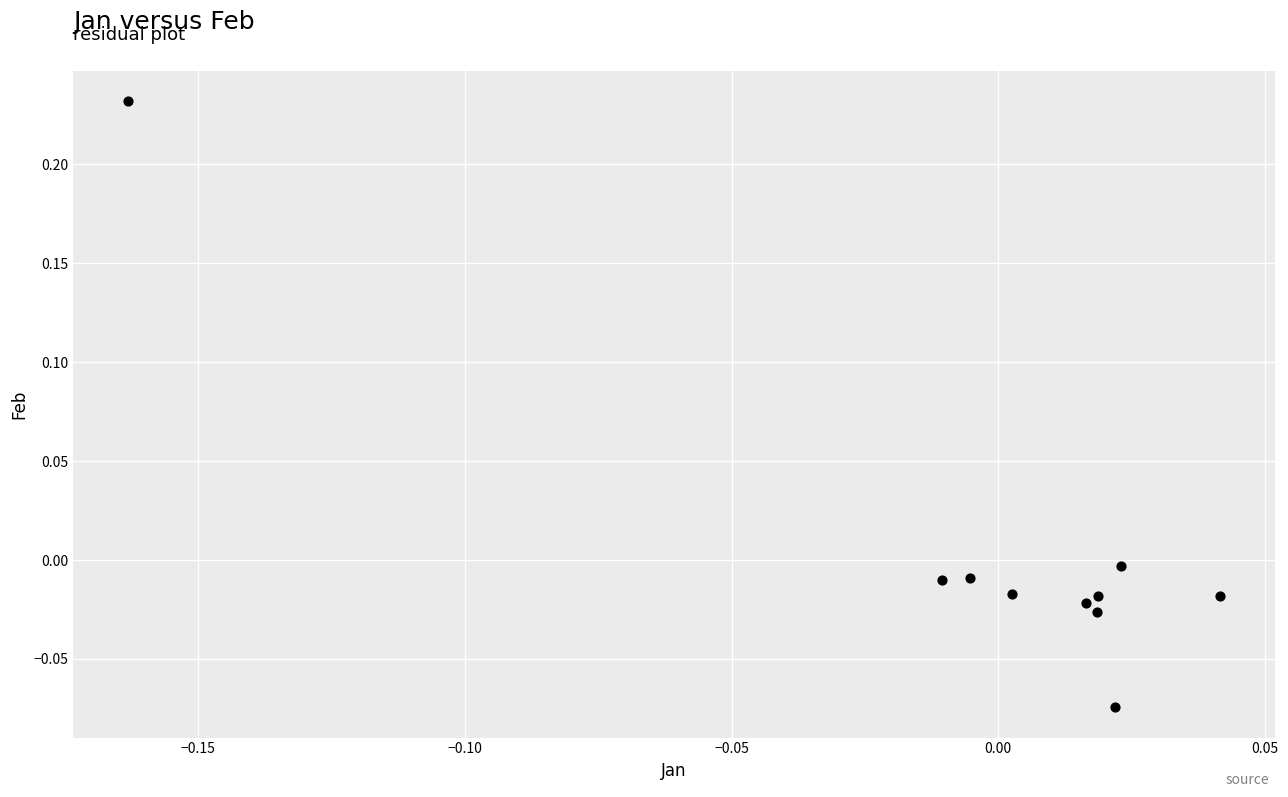

What is the range of Y values (max minus min)?

0.3